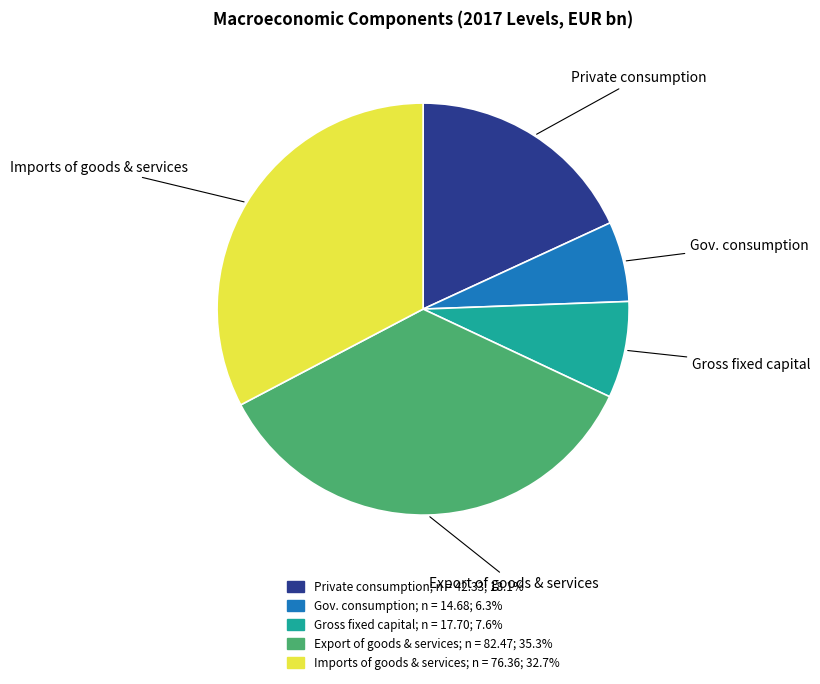

Approximately how many times larger is the value at Gross fixed capital compared to Private consumption?

0.4